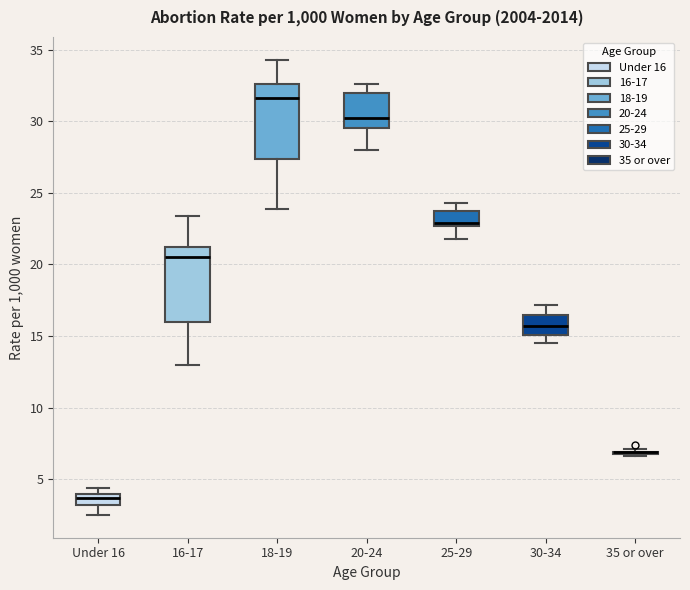

Reading left to right, transcribe this box plot: for each box, give where its median line is, the range the box spans, and where its two whiskers end, as read against the y-axis. The values are not printed on the chart, so give them approximately, as read against the axis.

Under 16: median 3.5, box 3.0 to 4.0, whiskers 2.5 to 4.5
16-17: median 20.5, box 16.0 to 21.5, whiskers 13.0 to 23.5
18-19: median 31.5, box 27.5 to 32.5, whiskers 24.0 to 34.5
20-24: median 30.0, box 29.5 to 32.0, whiskers 28.0 to 32.5
25-29: median 23.0, box 22.5 to 24.0, whiskers 22.0 to 24.5
30-34: median 15.5, box 15.0 to 16.5, whiskers 14.5 to 17.0
35 or over: box collapsed to a line at 7.0, whiskers 6.5 to 7.0